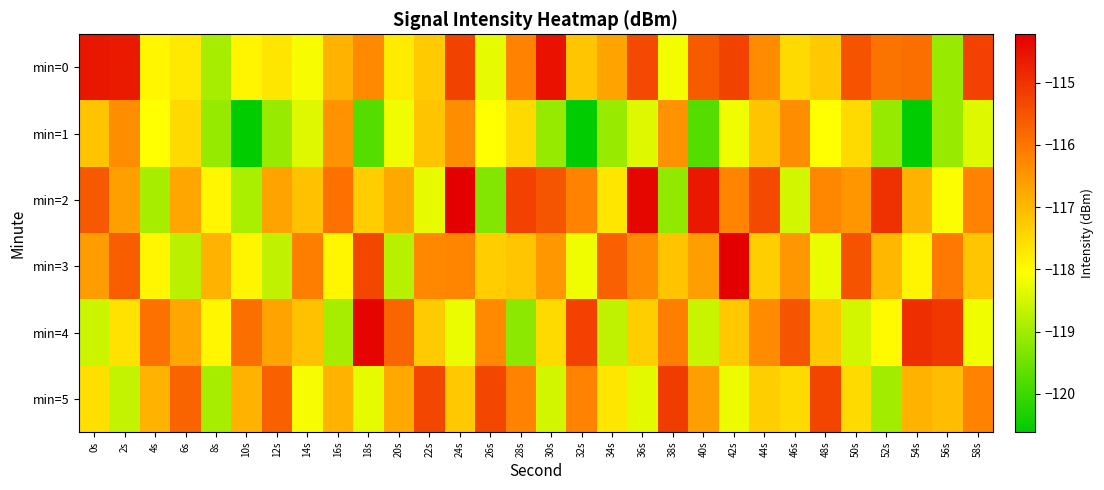

Rank the series by their maximum value, from lowest to highest.

min=1, min=5, min=0, min=4, min=2, min=3